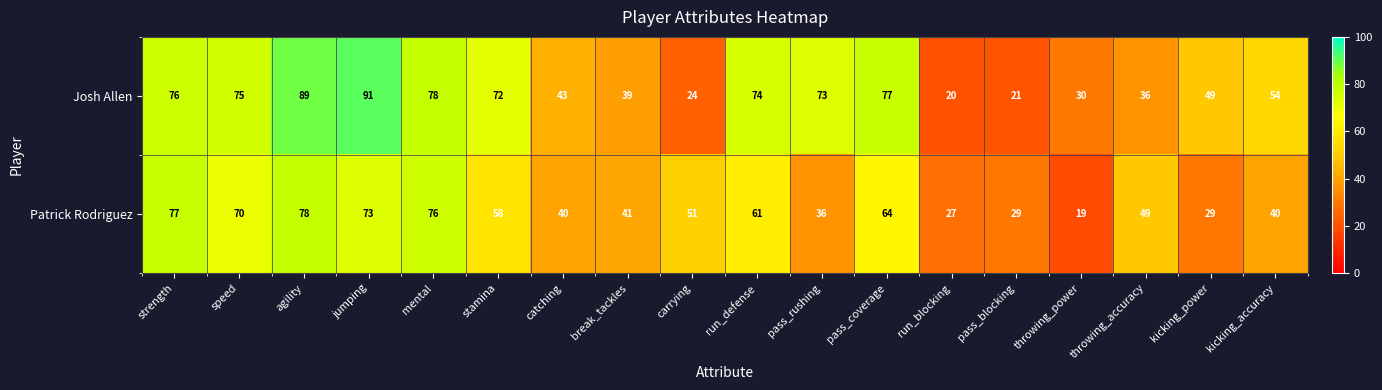

How many categories are shown in the chart?

18